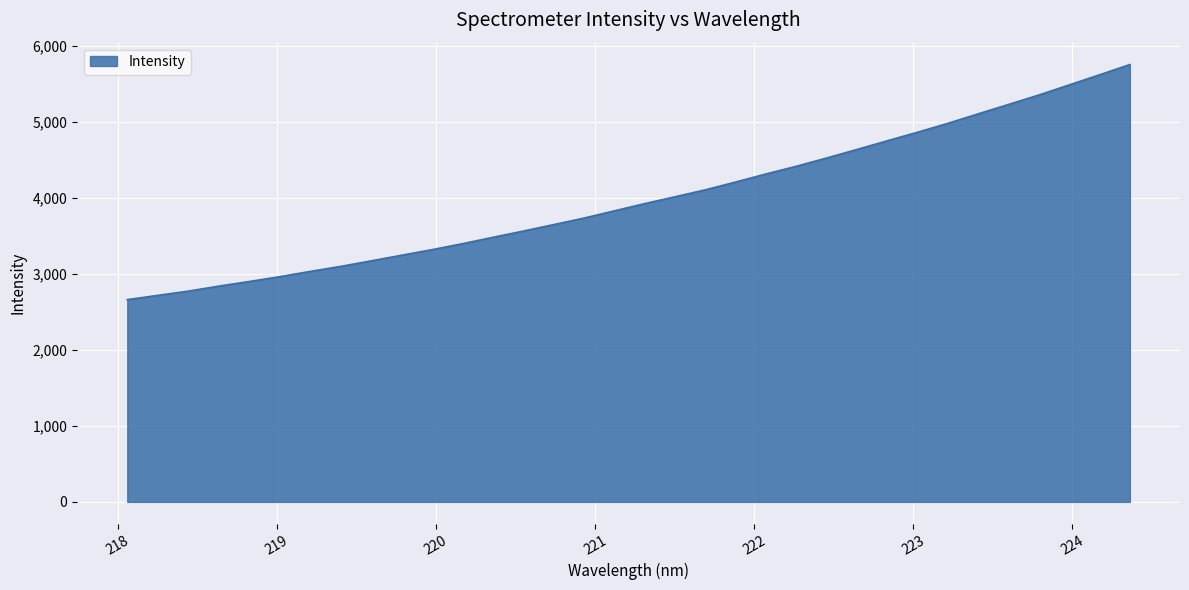

What is the smallest value displayed?

2660.6